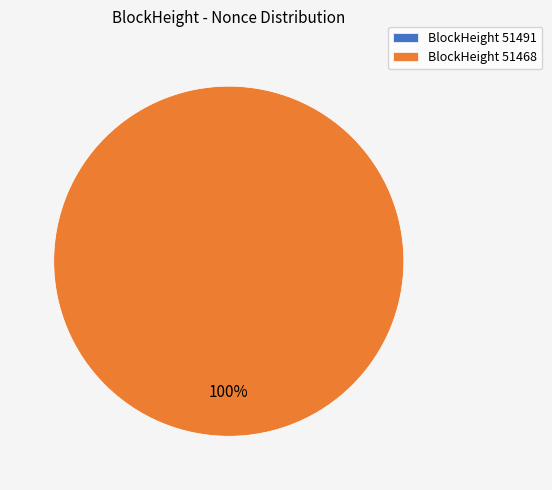

To the nearest percent, what percentage of the pie is 51468?

100%